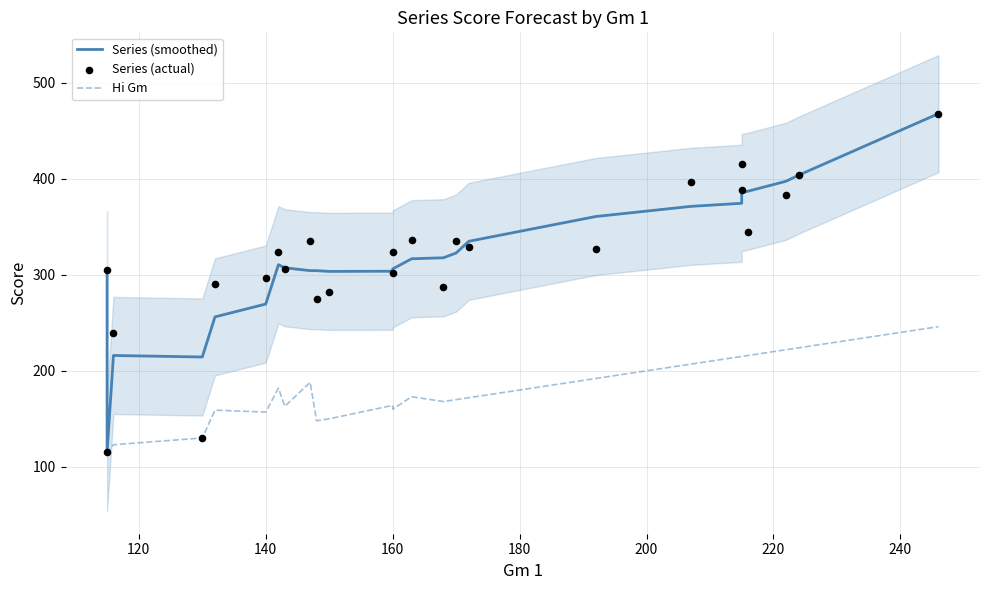

Which series has the largest total across all categories?

Series (smoothed)